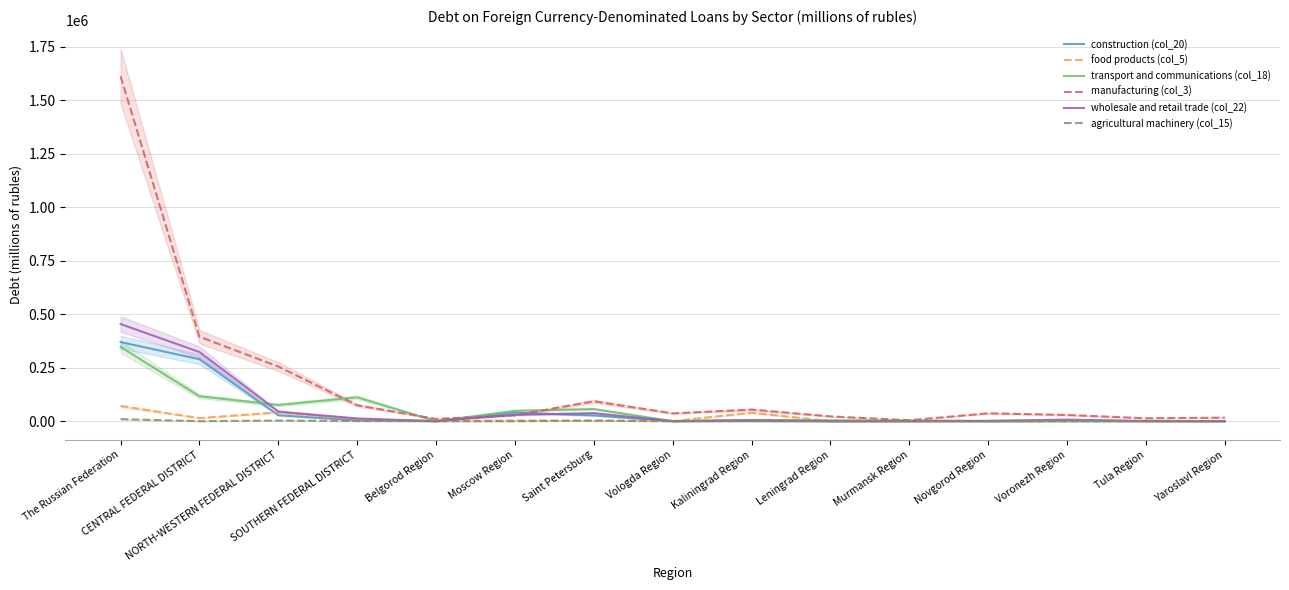

The agricultural machinery (col_15) series shows 2848 at Saint Petersburg. True or false?

True